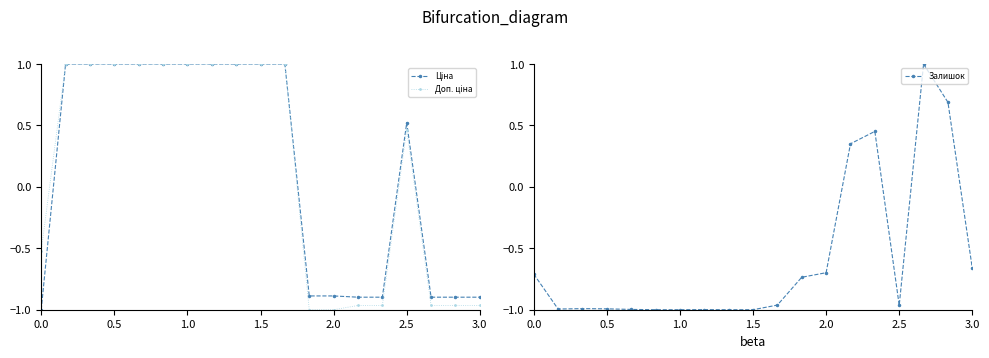

What is the sum of all Доп. ціна values?

3.1